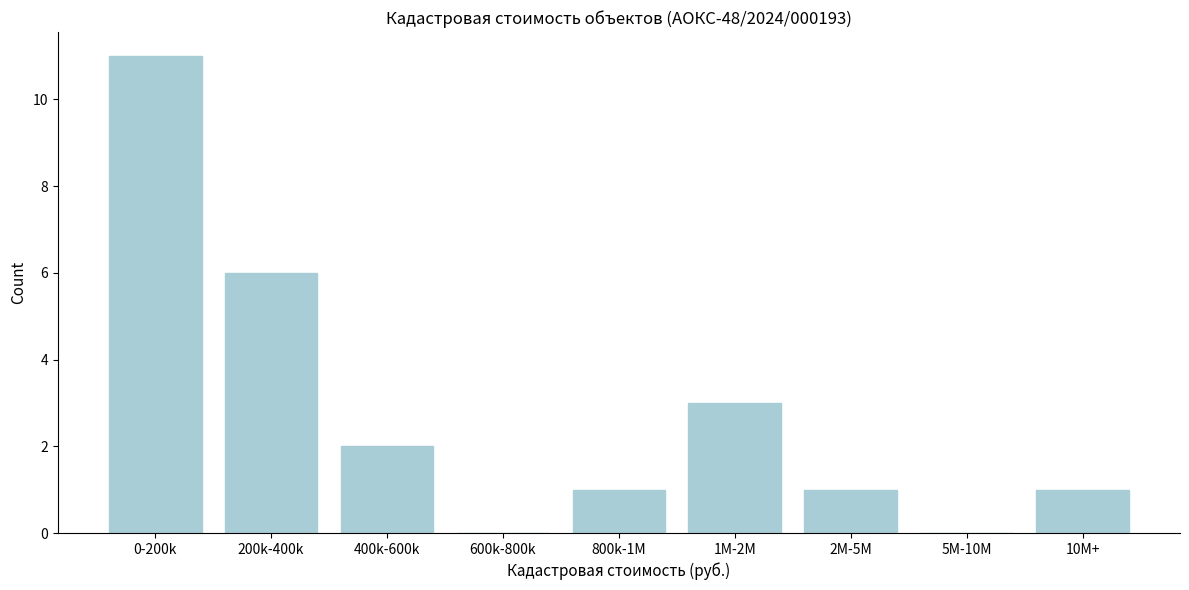

Reading left to right, transcribe all the data shown in this chart.

0-200k=11	200k-400k=6	400k-600k=2	600k-800k=0	800k-1M=1	1M-2M=3	2M-5M=1	5M-10M=0	10M+=1